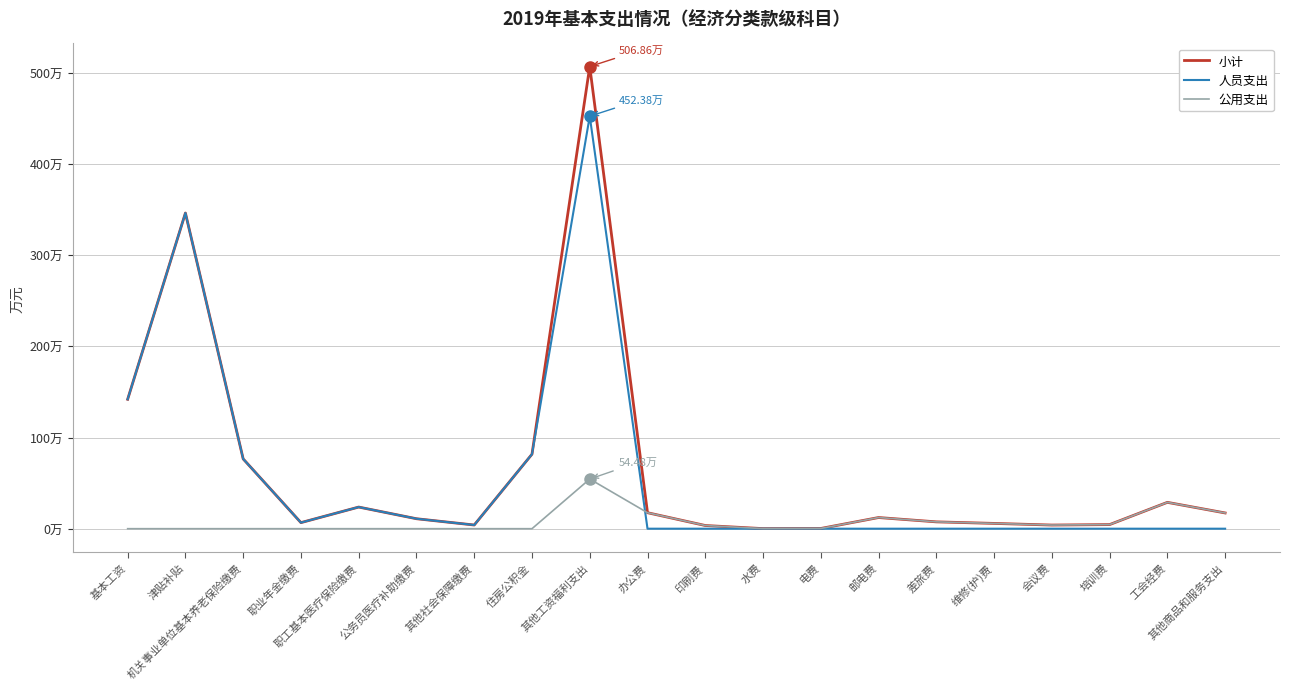

Is this an area chart (filled region under the line)?

No